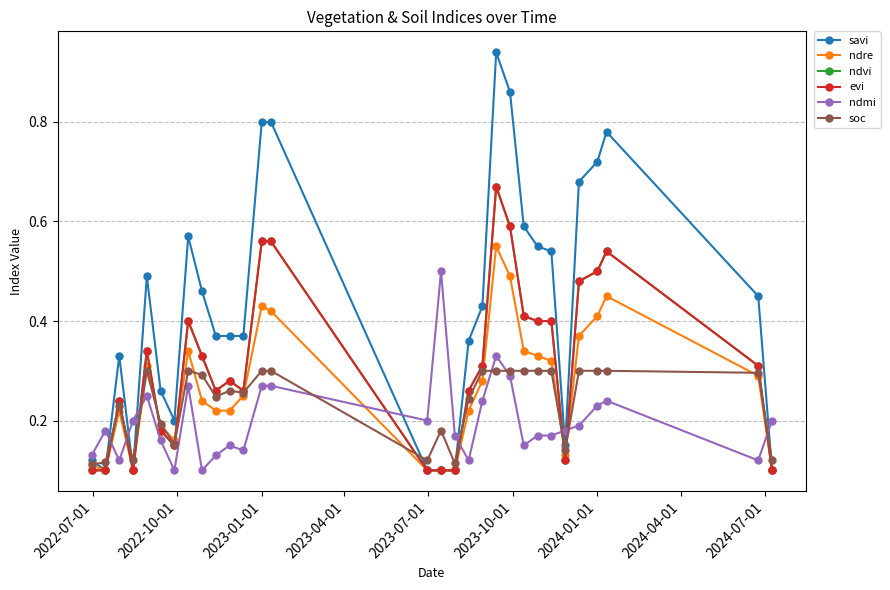

Is this an area chart (filled region under the line)?

No